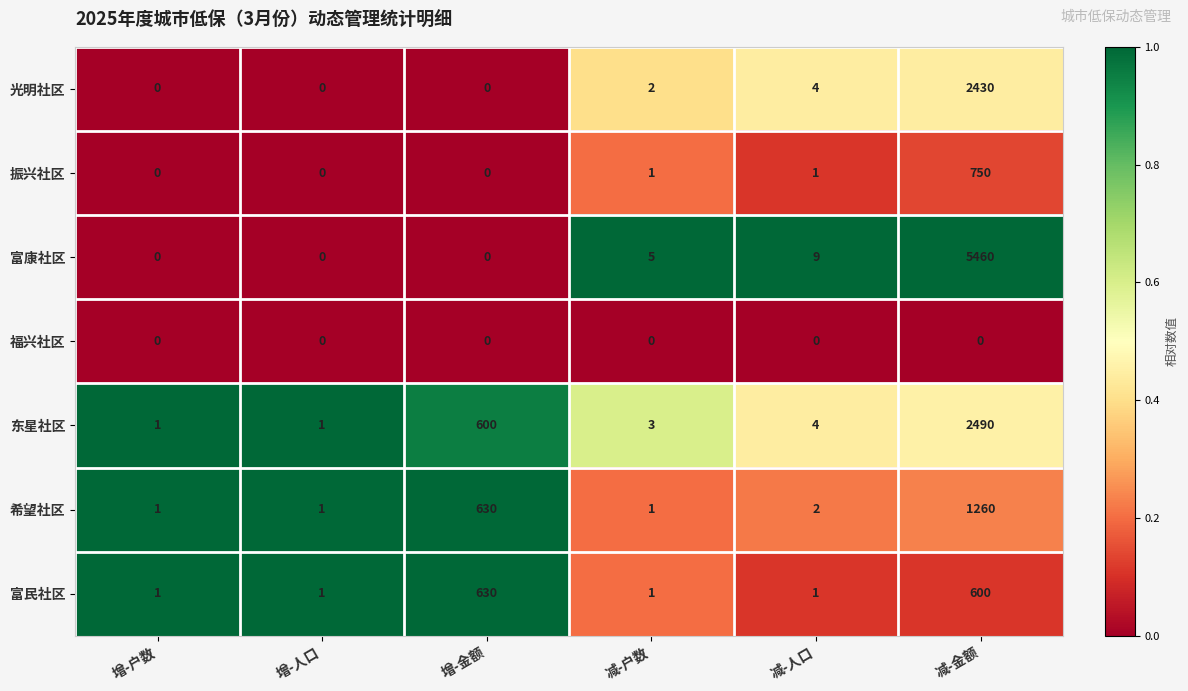

Is it true that 富康社区 equals 1532 at 减-金额?

False